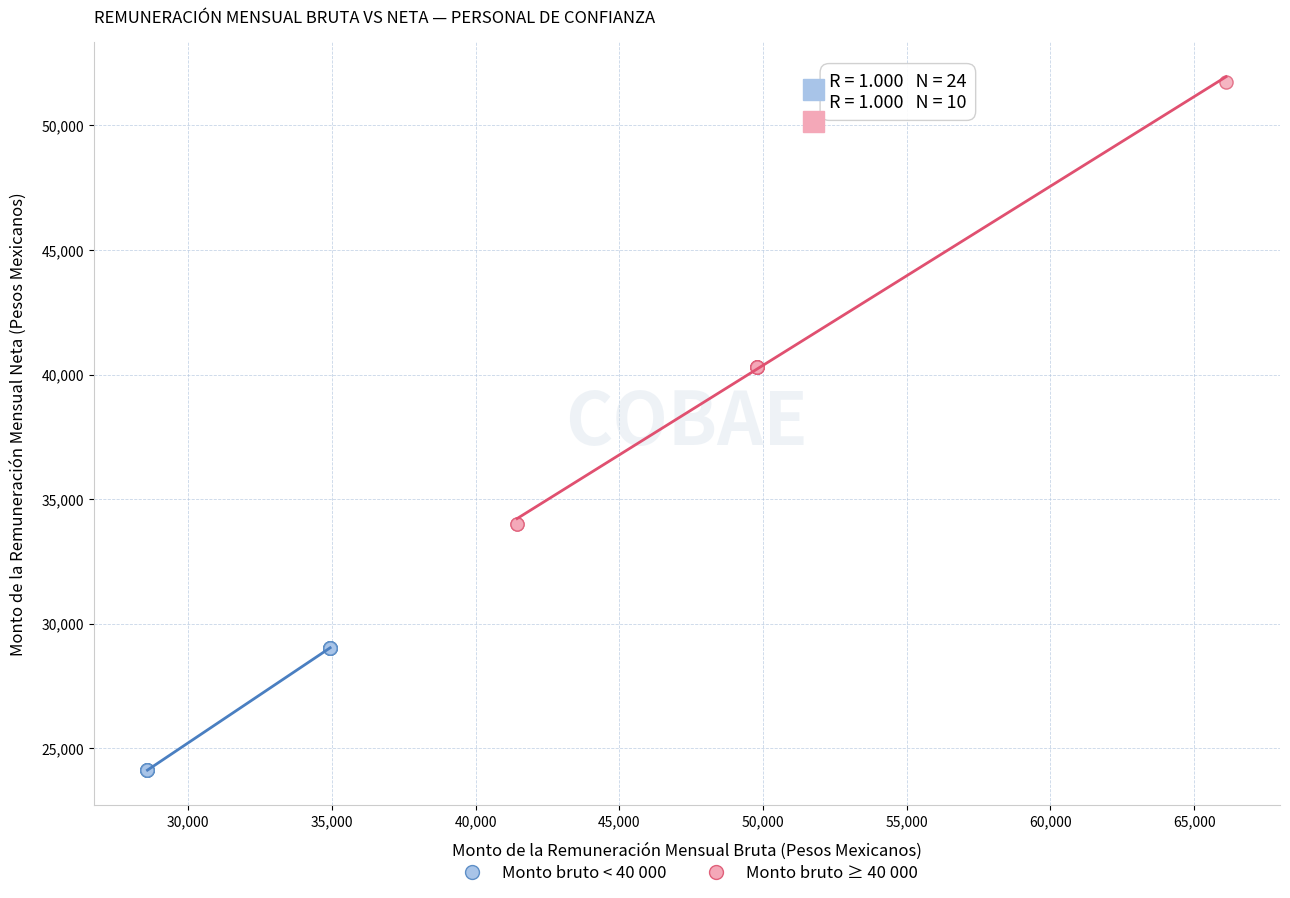

Which series contains the lowest Y value?

Monto bruto < 40 000